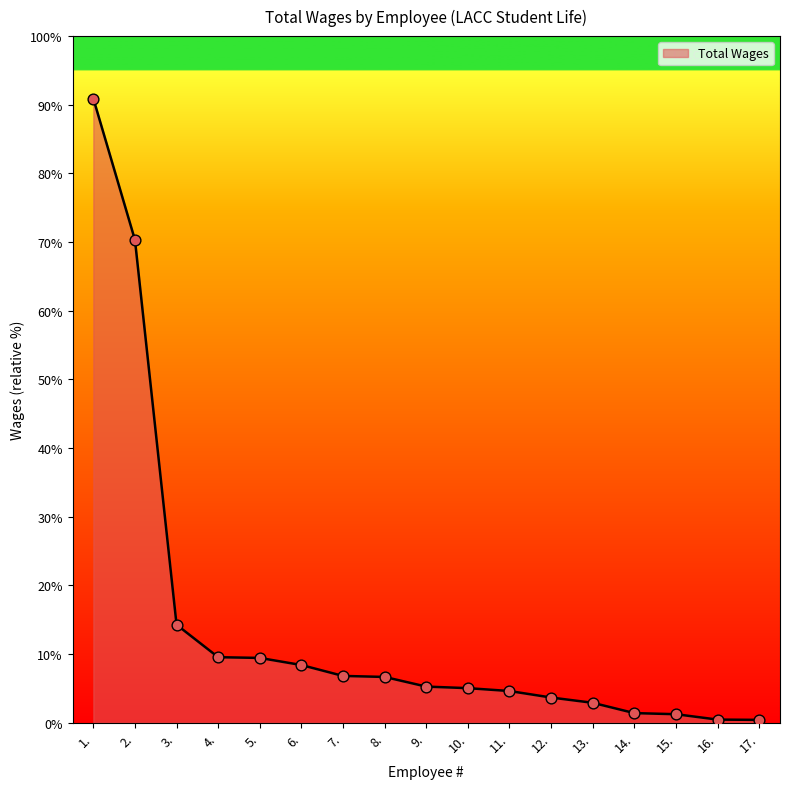

What is the ratio of the value at 2. to the value at 14.?

50.4